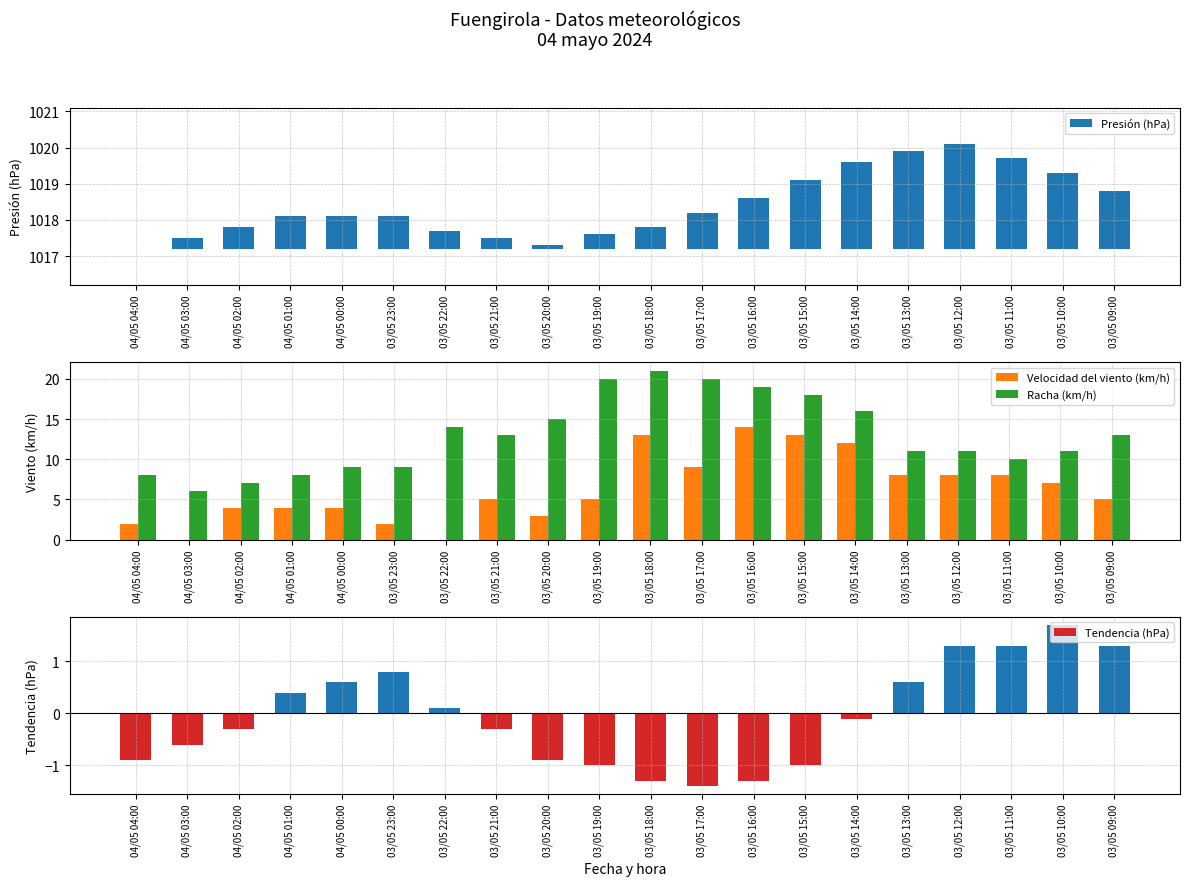

Is it true that Velocidad del viento (km/h) equals 8 at 03/05 12:00?

True